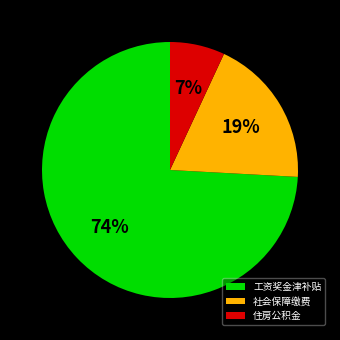

Does 工资奖金津补贴 account for over 50% of the chart?

Yes